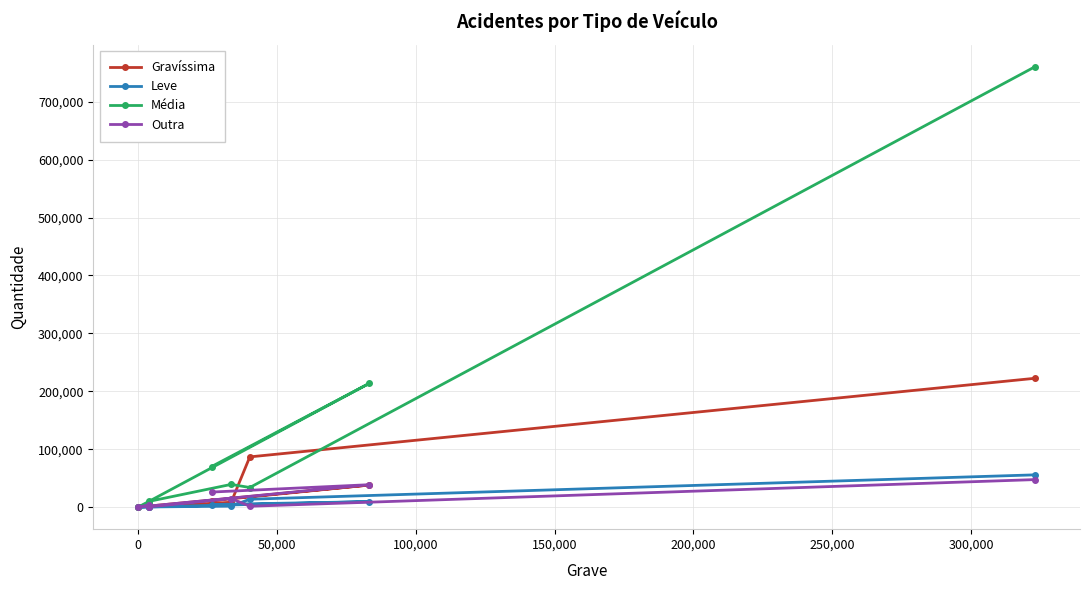

Which series has the largest total across all categories?

Média